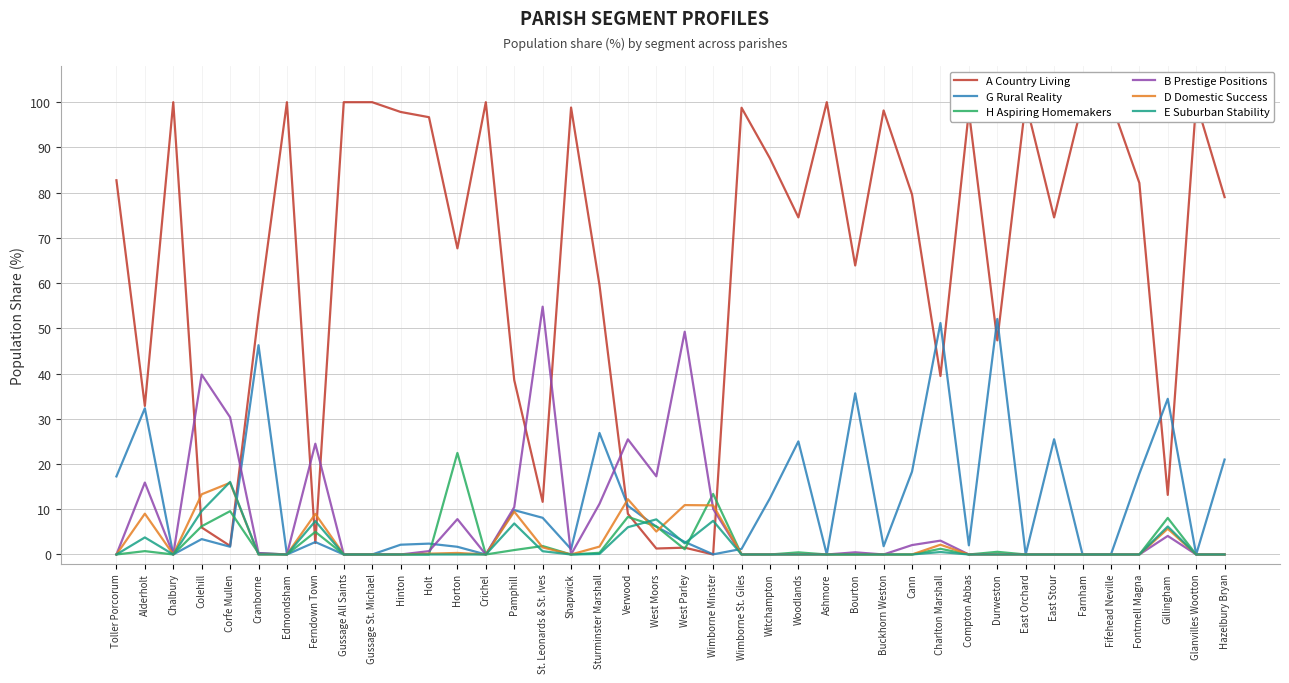

What is the sum of the B Prestige Positions values at East Stour and Gillingham?

4.1